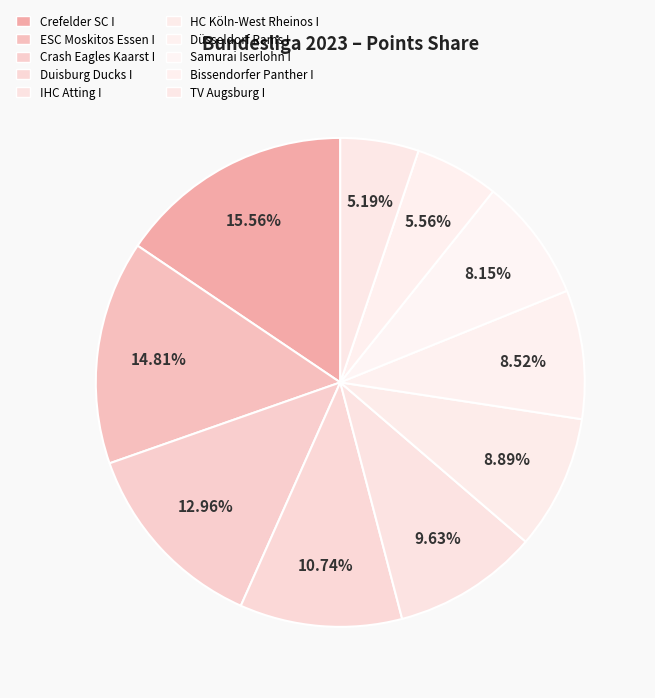

What is the largest slice in the pie chart?

Crefelder SC I